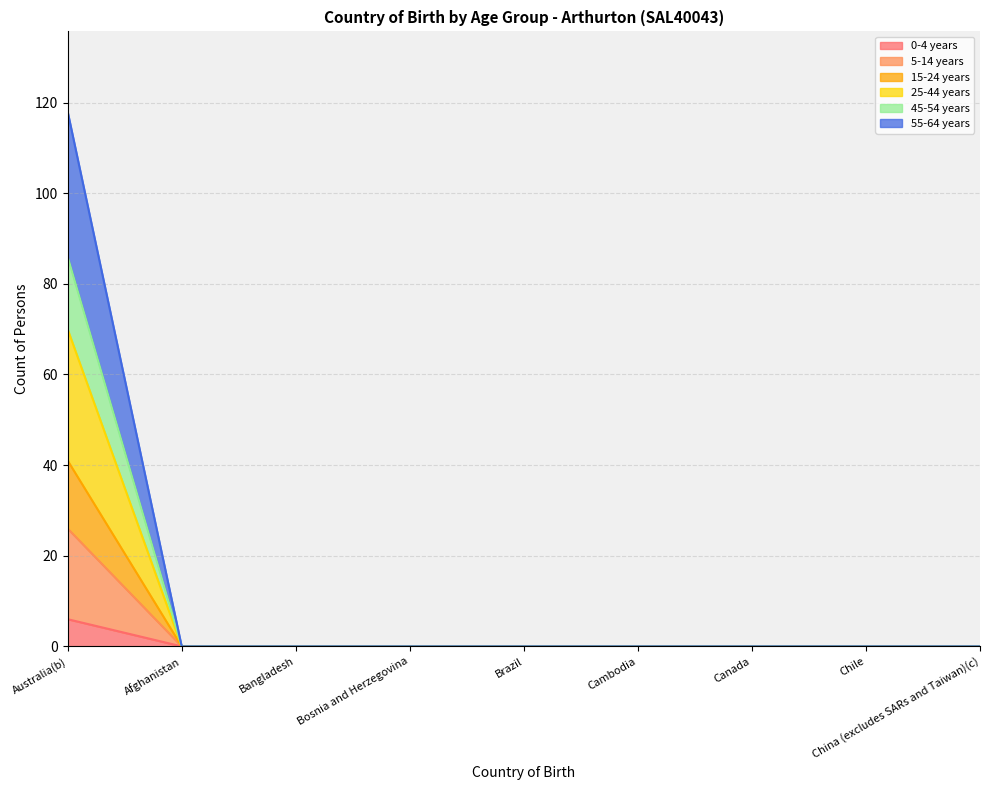

Is it true that 45-54 years equals 61 at Chile?

False